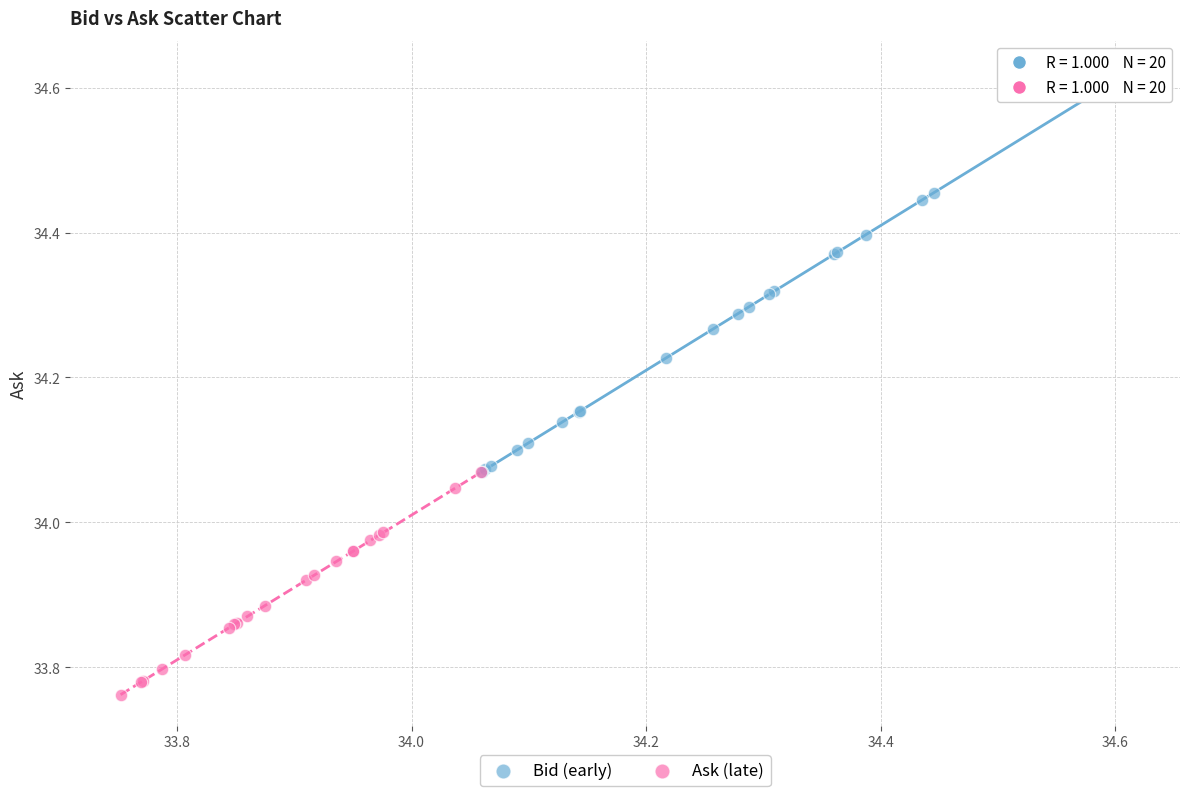

Which series has the widest spread of Y values?

Bid (early)